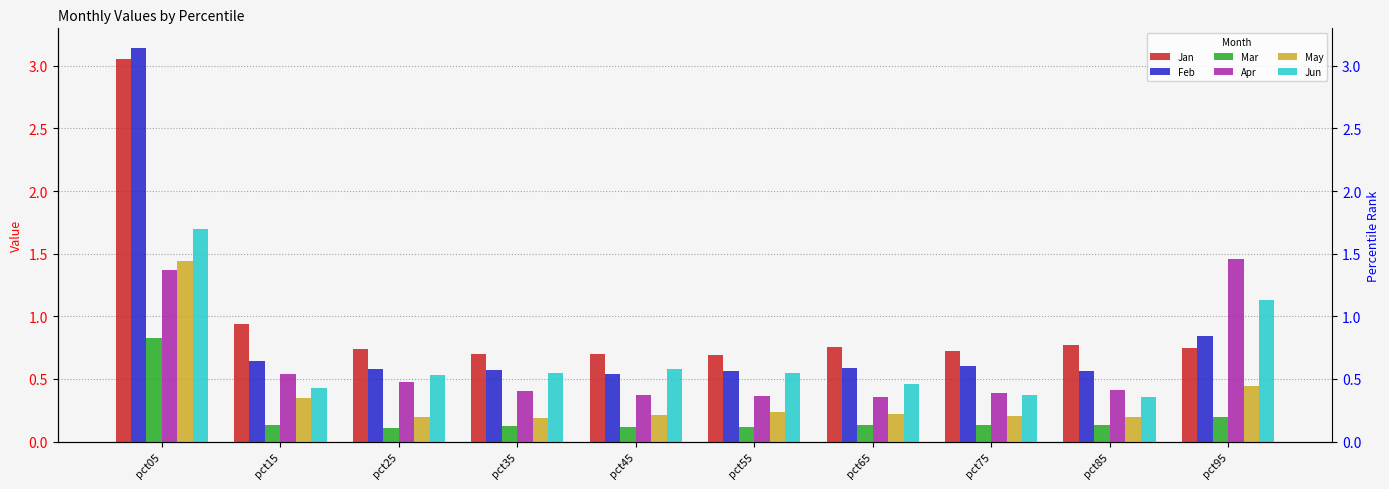

Reading right to left, extract all data points from this chart.

Jan: 0.7	0.8	0.7	0.8	0.7	0.7	0.7	0.7	0.9	3.1
Feb: 0.8	0.6	0.6	0.6	0.6	0.5	0.6	0.6	0.6	3.1
Mar: 0.2	0.1	0.1	0.1	0.1	0.1	0.1	0.1	0.1	0.8
Apr: 1.5	0.4	0.4	0.4	0.4	0.4	0.4	0.5	0.5	1.4
May: 0.4	0.2	0.2	0.2	0.2	0.2	0.2	0.2	0.3	1.4
Jun: 1.1	0.4	0.4	0.5	0.5	0.6	0.5	0.5	0.4	1.7